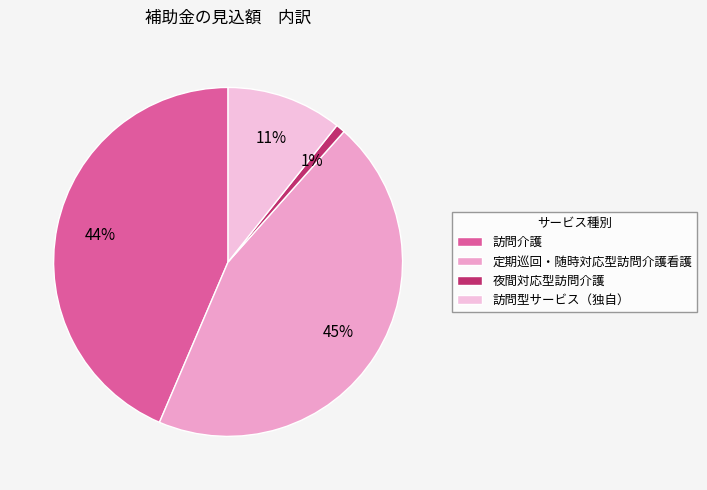

The 訪問型サービス（独自） slice represents 5% of the pie. True or false?

False